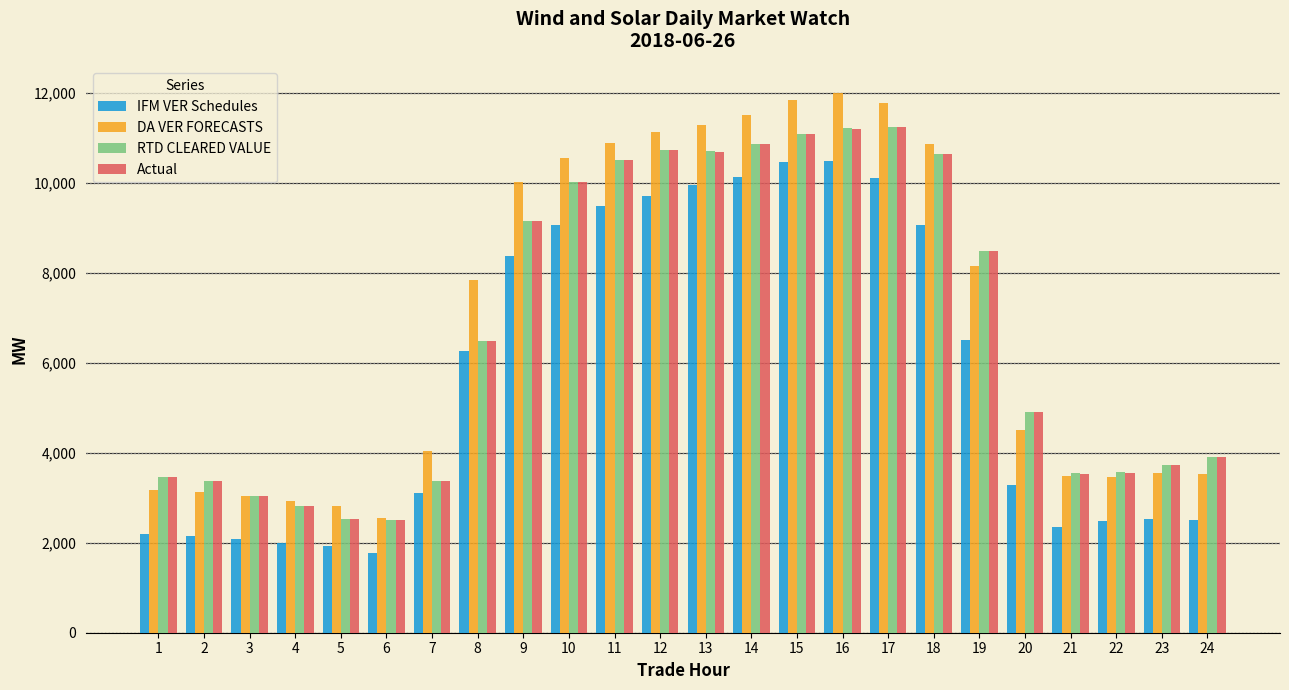

At which category is the sum across all series the highest?

16